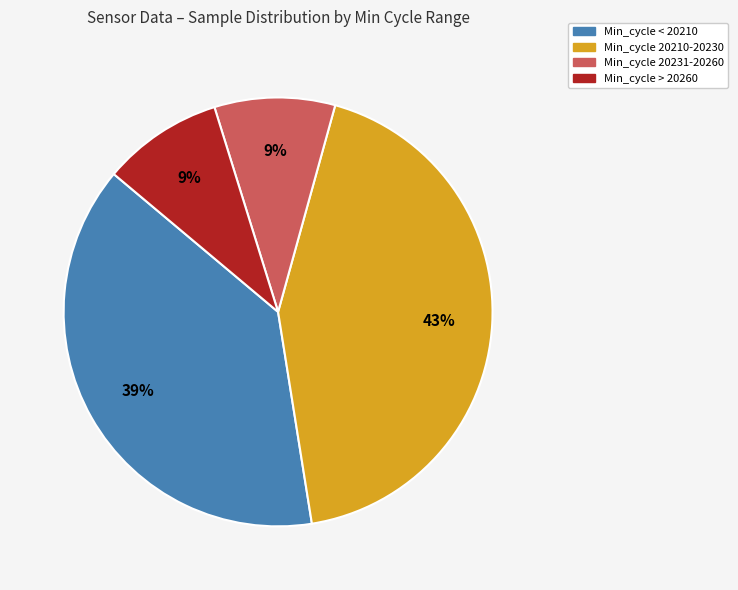

To the nearest percent, what is the difference between the largest and smallest slice percentages?

34%